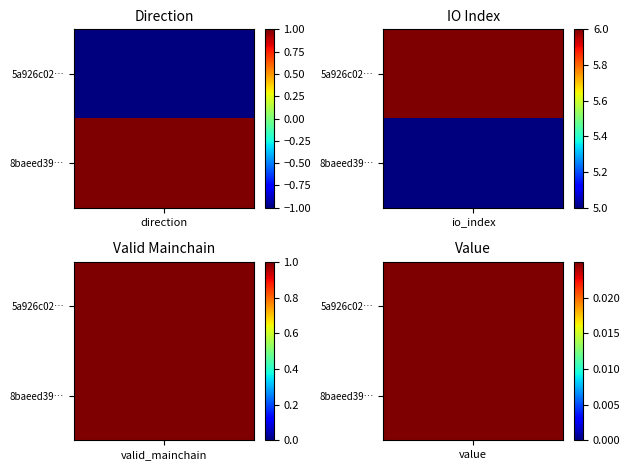

At which label does 8baeed393caaf42214f75c9d0df87b58655942e reach its peak?

io_index